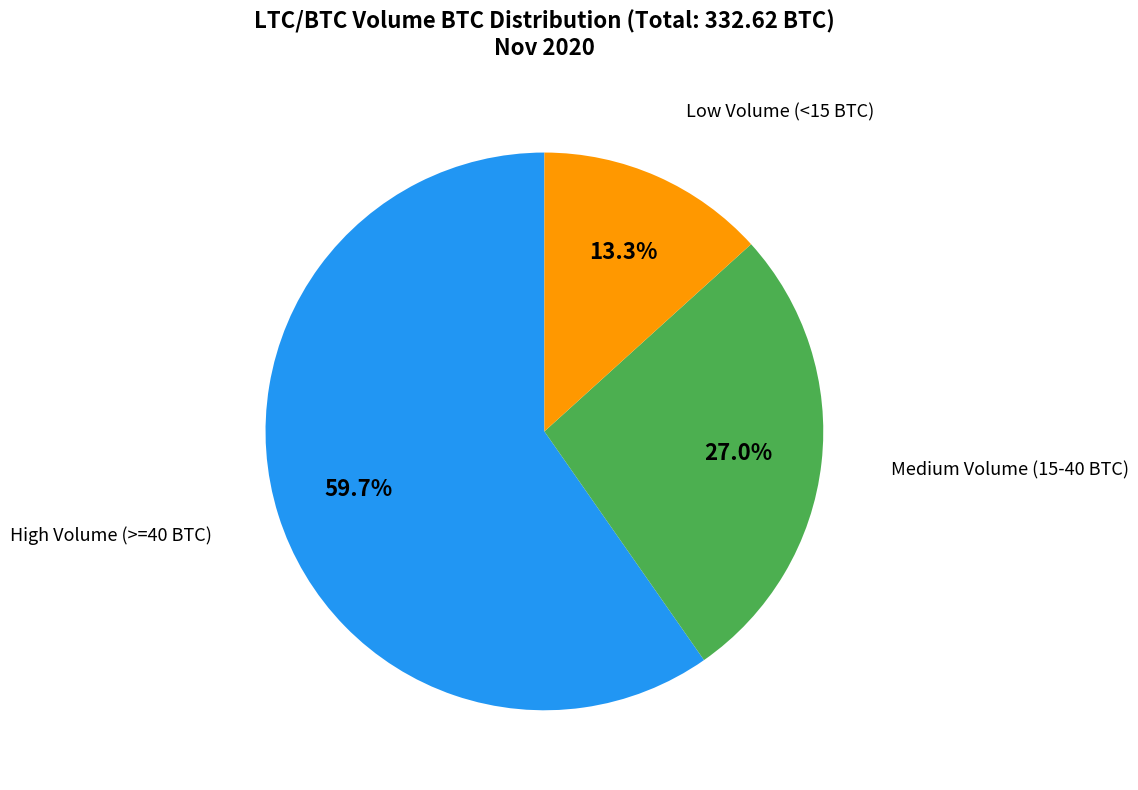

To the nearest percent, what is the difference between the largest and smallest slice percentages?

46%